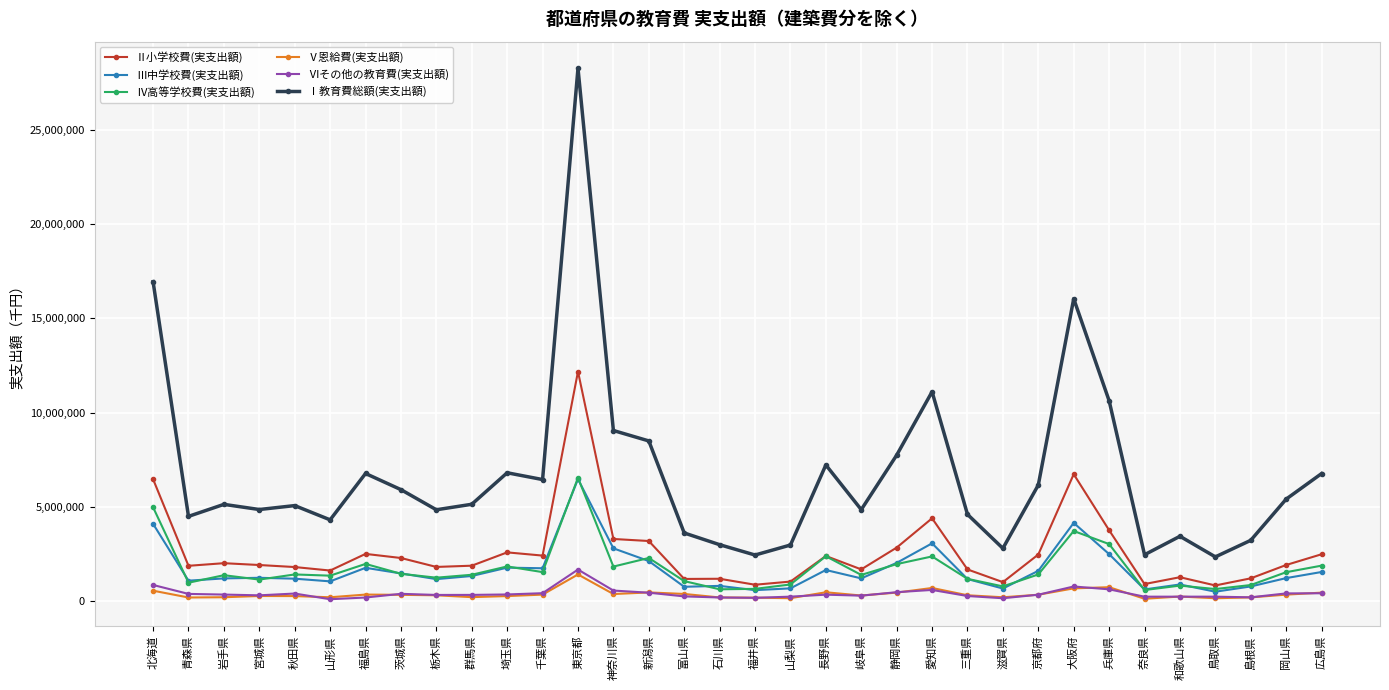

True or false: Ⅵその他の教育費(実支出額) and Ⅳ高等学校費(実支出額) intersect in this chart.

False